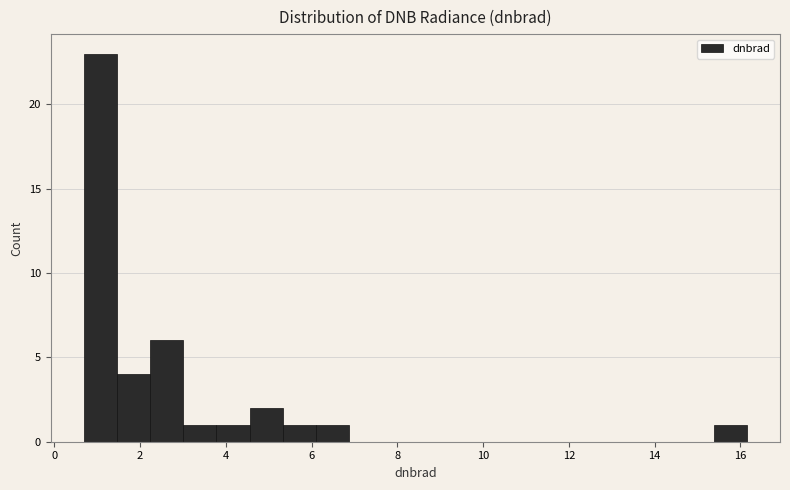

Around what value on the x-axis is the tallest bar? Give the approximate position of its centre, as read against the axis.

1.0